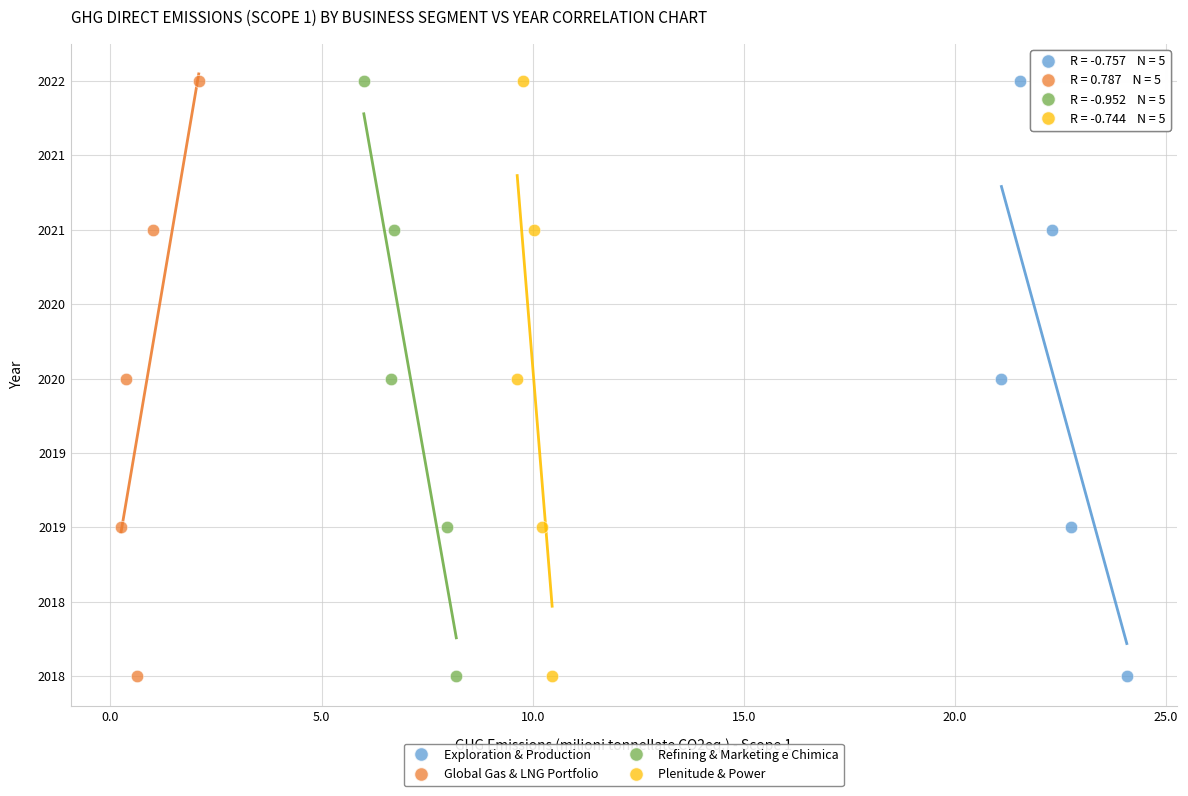

What are all the series names shown in the legend?

Exploration & Production, Global Gas & LNG Portfolio, Refining & Marketing e Chimica, Plenitude & Power